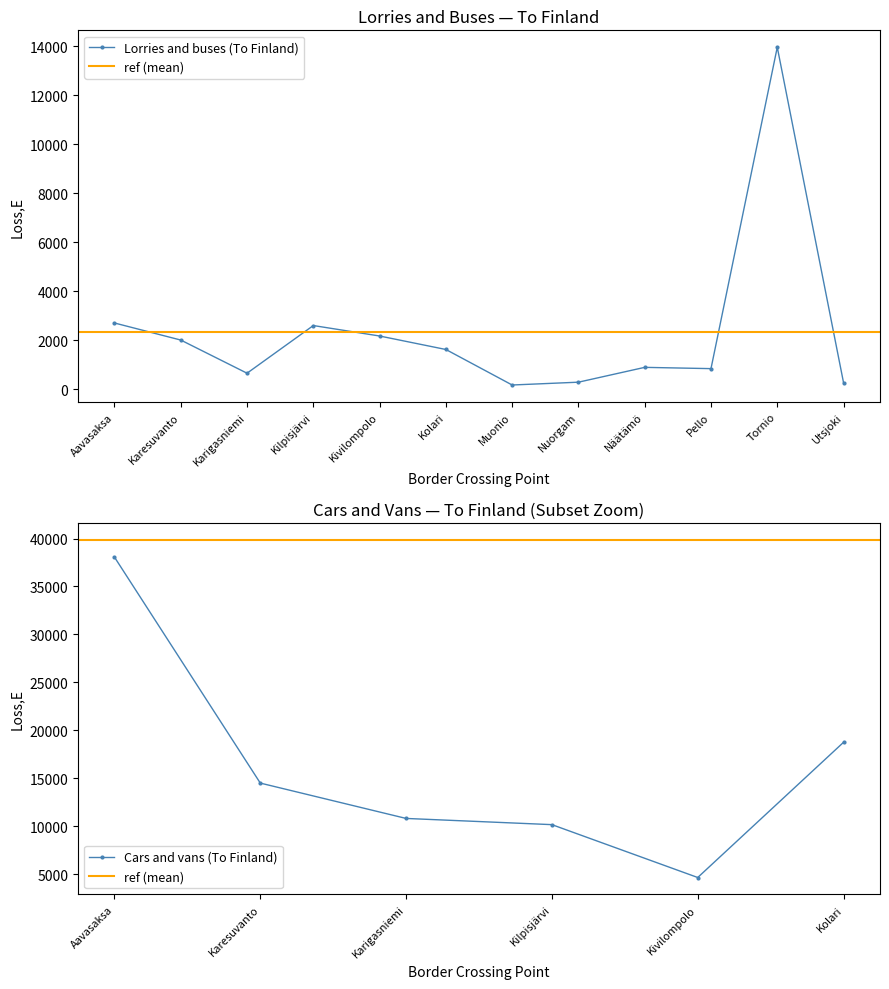

Reading left to right, extract all data points from this chart.

Aavasaksa=2707	Karesuvanto=2011	Karigasniemi=658	Kilpisjärvi=2603	Kivilompolo=2176	Kolari=1626	Muonio=177	Nuorgam=292	Näätämö=897	Pello=845	Tornio=13959	Utsjoki=271